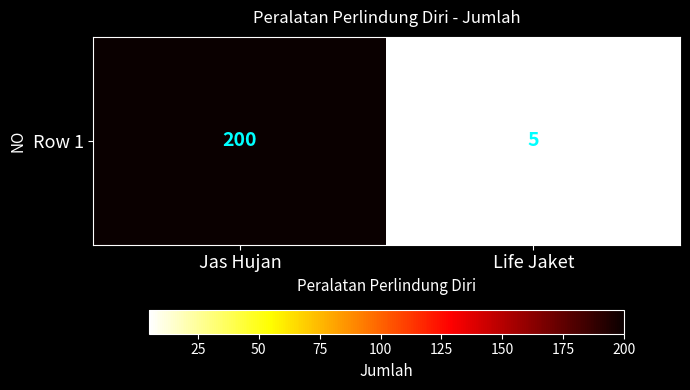

Reading left to right, what are all the values shown in this chart?

200	5